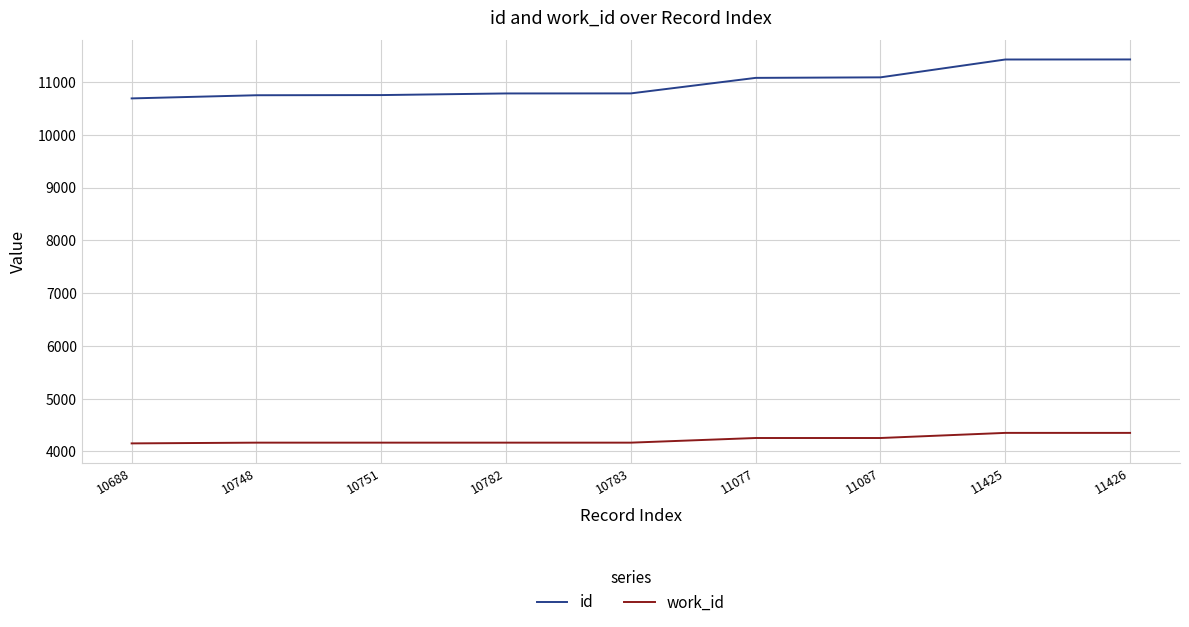

What is the difference between the maximum and minimum values in the id series?

738